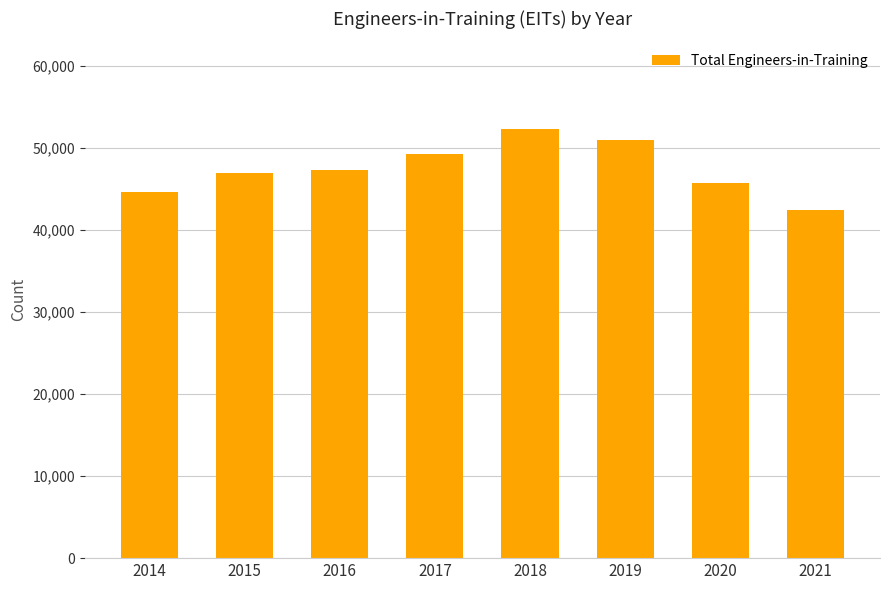

What is the difference between the values at 2016 and 2020?

1625